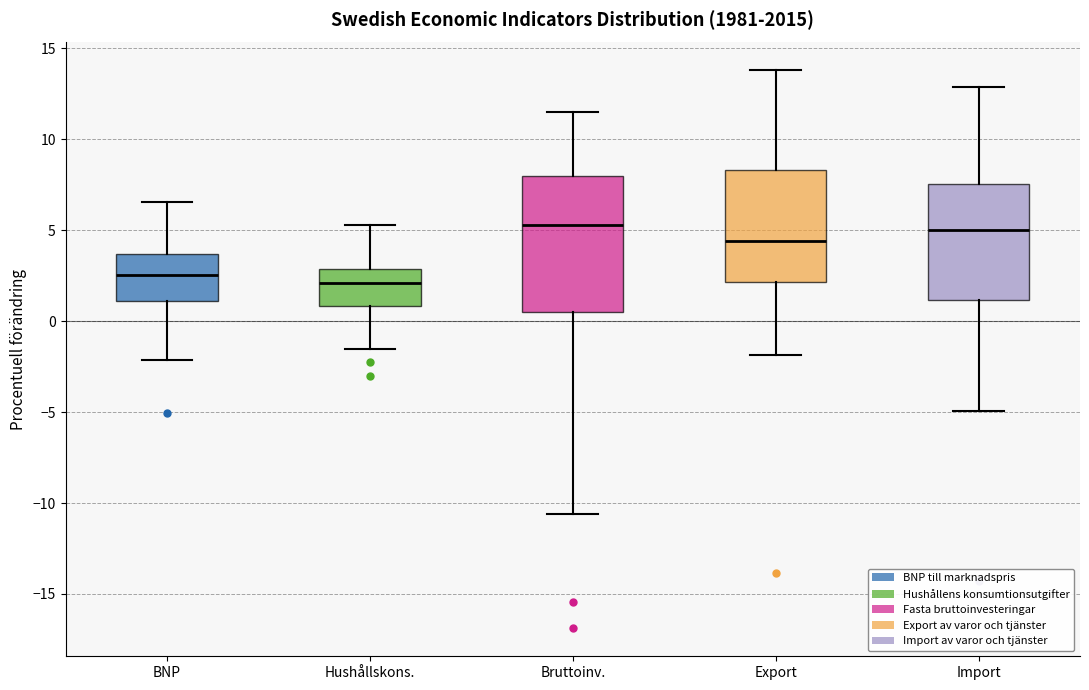

Reading left to right, read every box against the y-axis: the position of its median line, the range the box covers, and the ends of its whiskers. The values are not printed on the chart, so give them approximately, as read against the axis.

BNP: median 2.5, box 1.0 to 3.5, whiskers -2.0 to 6.5
Hushållskons.: median 2.0, box 1.0 to 3.0, whiskers -1.5 to 5.5
Bruttoinv.: median 5.5, box 0.5 to 8.0, whiskers -10.5 to 11.5
Export: median 4.5, box 2.0 to 8.5, whiskers -2.0 to 14.0
Import: median 5.0, box 1.0 to 7.5, whiskers -5.0 to 13.0